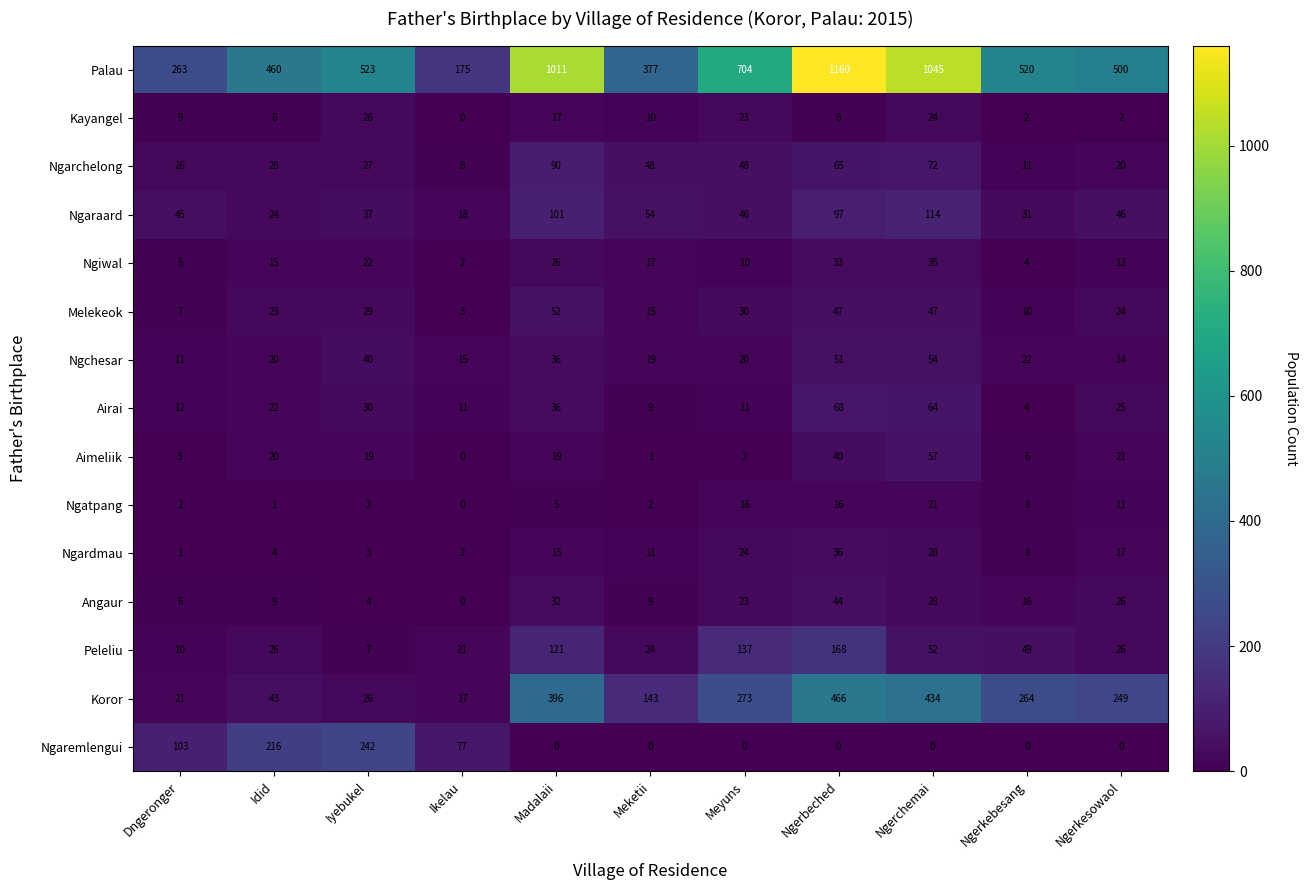

How many positive values does the Kayangel series have?

10